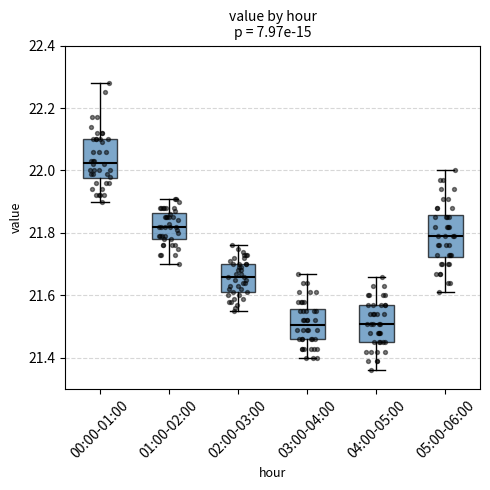

Reading left to right, transcribe this box plot: for each box, give where its median line is, the range the box spans, and where its two whiskers end, as read against the y-axis. The values are not printed on the chart, so give them approximately, as read against the axis.

00:00-01:00: median 22.02, box 21.98 to 22.10, whiskers 21.90 to 22.28
01:00-02:00: median 21.82, box 21.78 to 21.86, whiskers 21.70 to 21.92
02:00-03:00: median 21.66, box 21.62 to 21.70, whiskers 21.56 to 21.76
03:00-04:00: median 21.50, box 21.46 to 21.56, whiskers 21.40 to 21.68
04:00-05:00: median 21.52, box 21.46 to 21.58, whiskers 21.36 to 21.66
05:00-06:00: median 21.80, box 21.72 to 21.86, whiskers 21.62 to 22.00